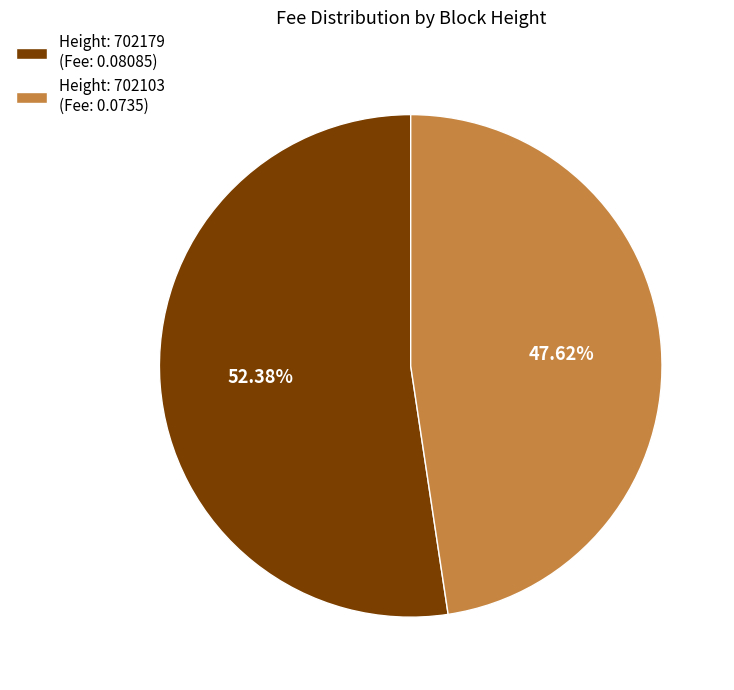

Does Height: 702179 (Fee: 0.08085) account for over 50% of the chart?

Yes